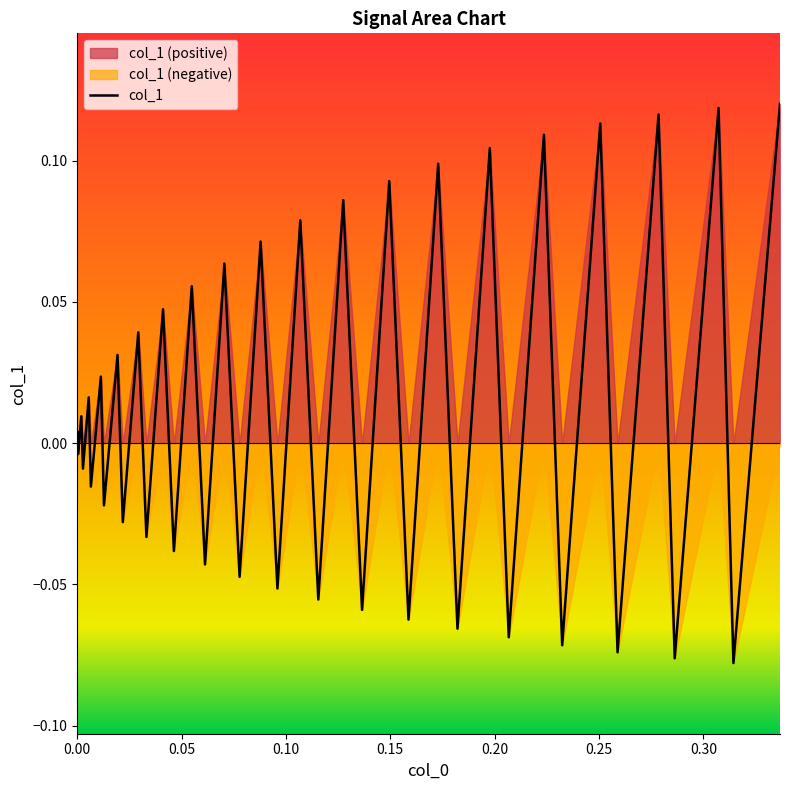

True or false: the data has more than 2 interior local peaks.

True